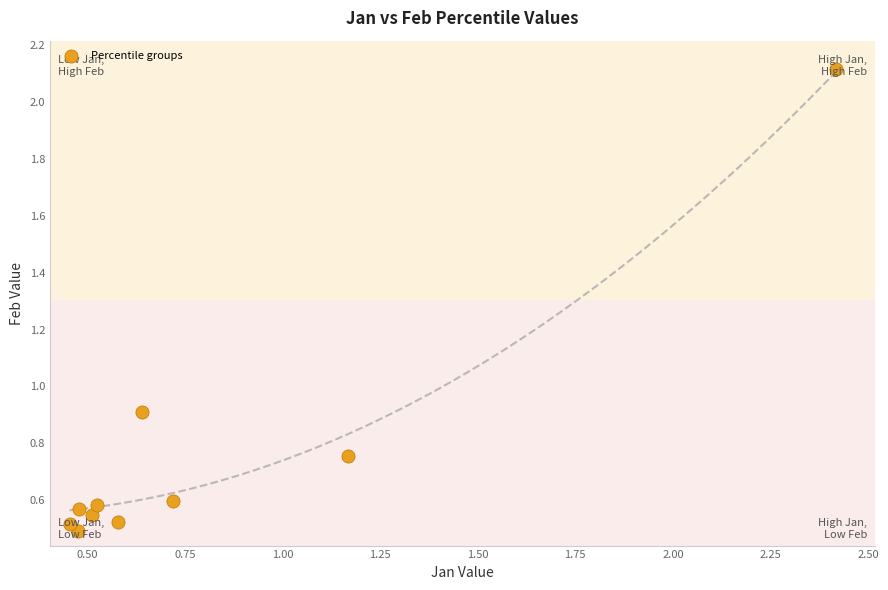

What Y value in the scatter plot is closest to 1?

0.9